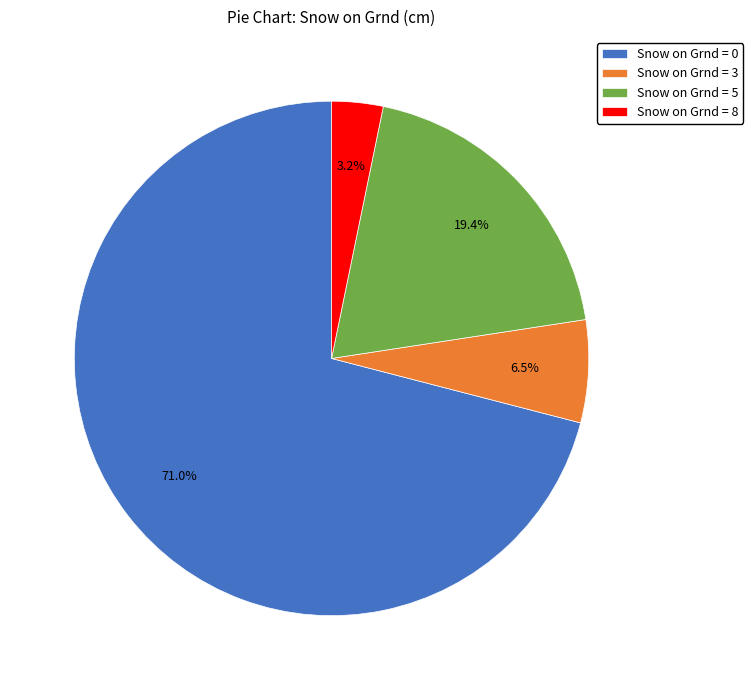

Between Snow on Grnd = 5 and Snow on Grnd = 8, which is larger?

Snow on Grnd = 5